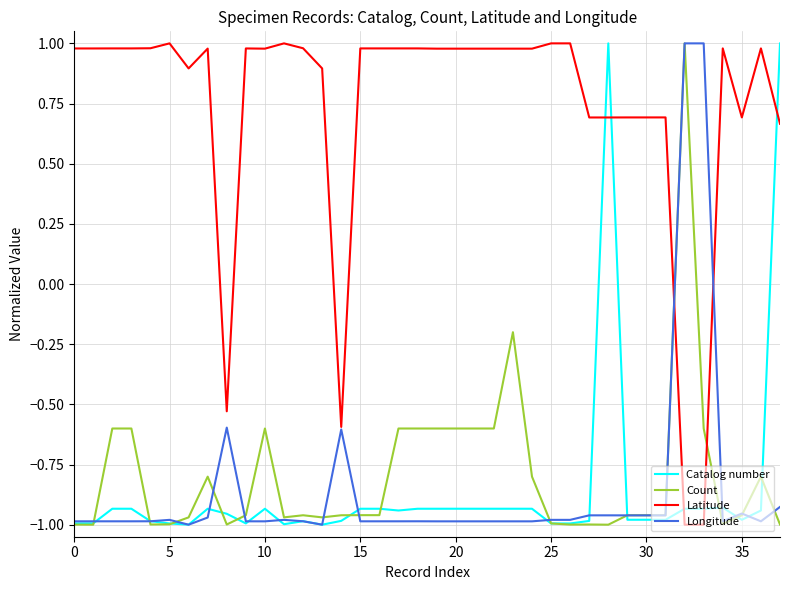

How many intersections are there between Latitude and Catalog number?

5